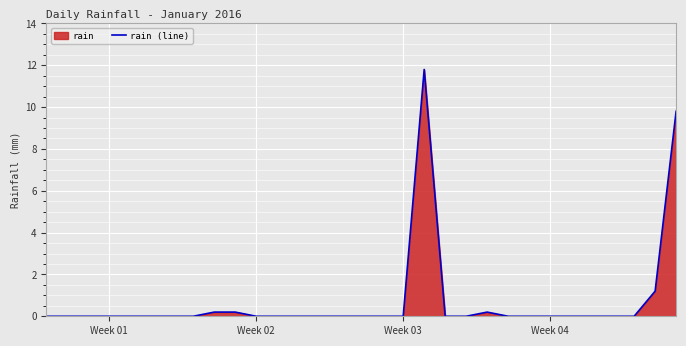

What is the maximum value shown in the chart?

11.8